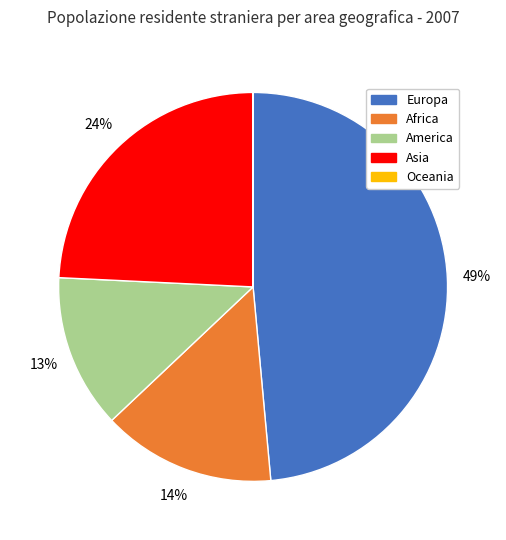

To the nearest percent, what is the combined percentage of America and Asia?

37%